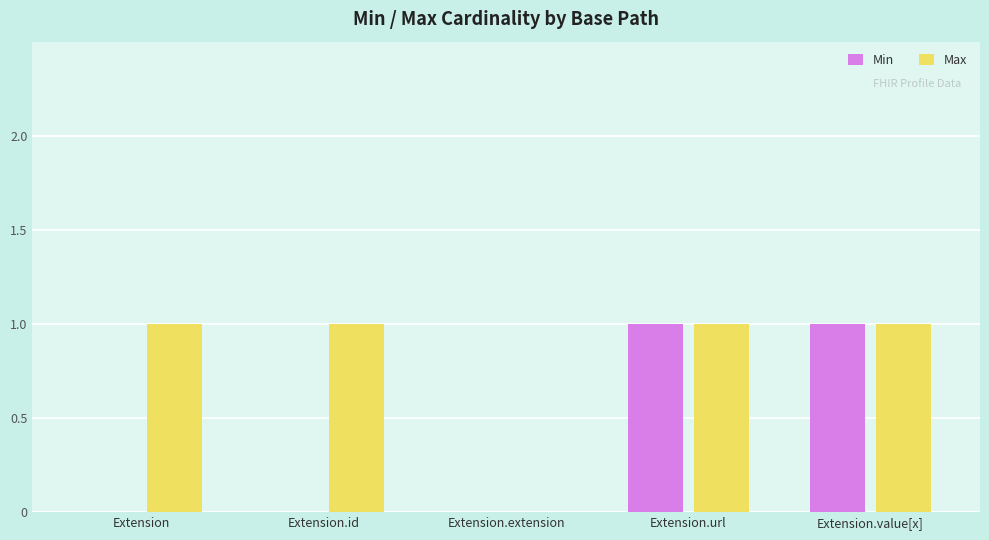

How many groups of bars are there?

5